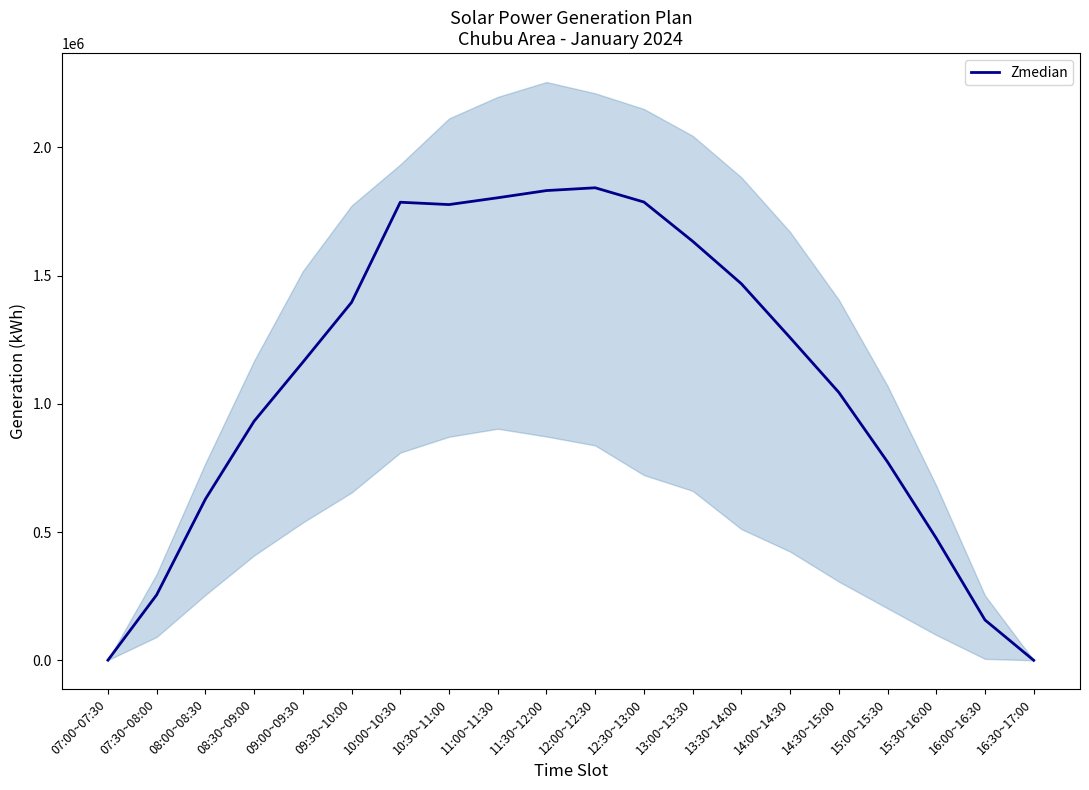

What is the change in value from 09:00~09:30 to 10:30~11:00?

+614698